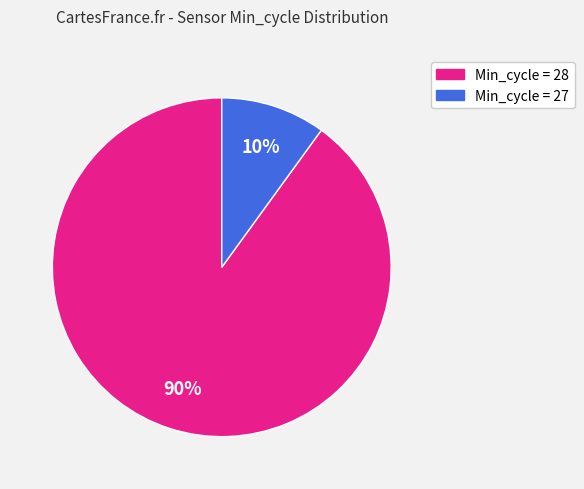

Is there a majority slice in this chart?

Yes